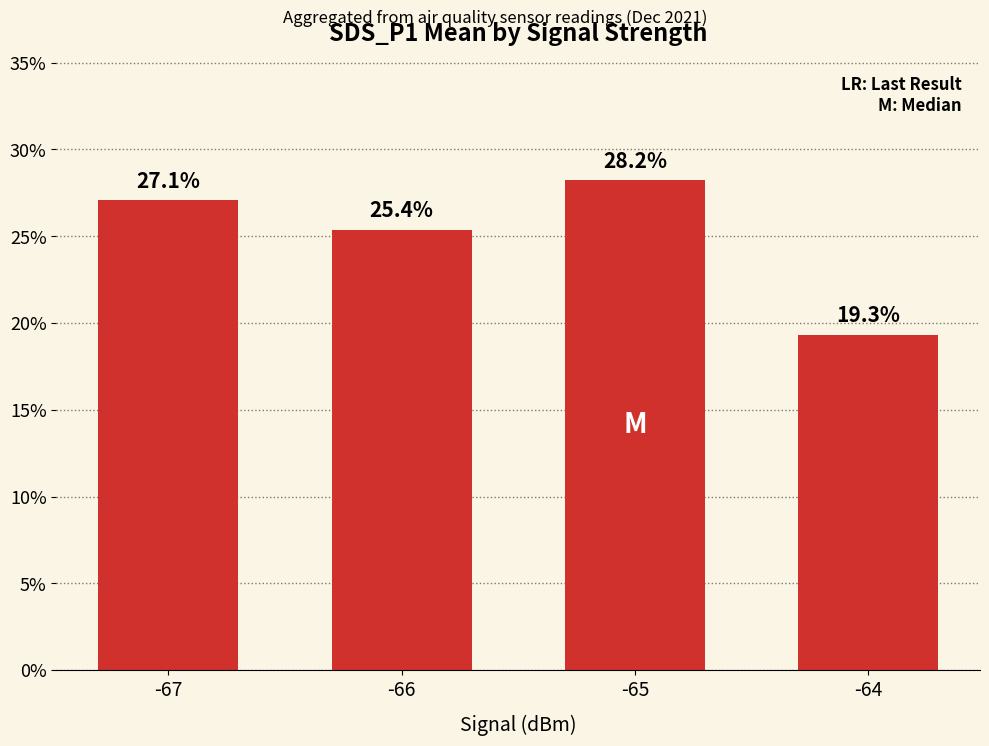

The value at -66 is 14.4. True or false?

False